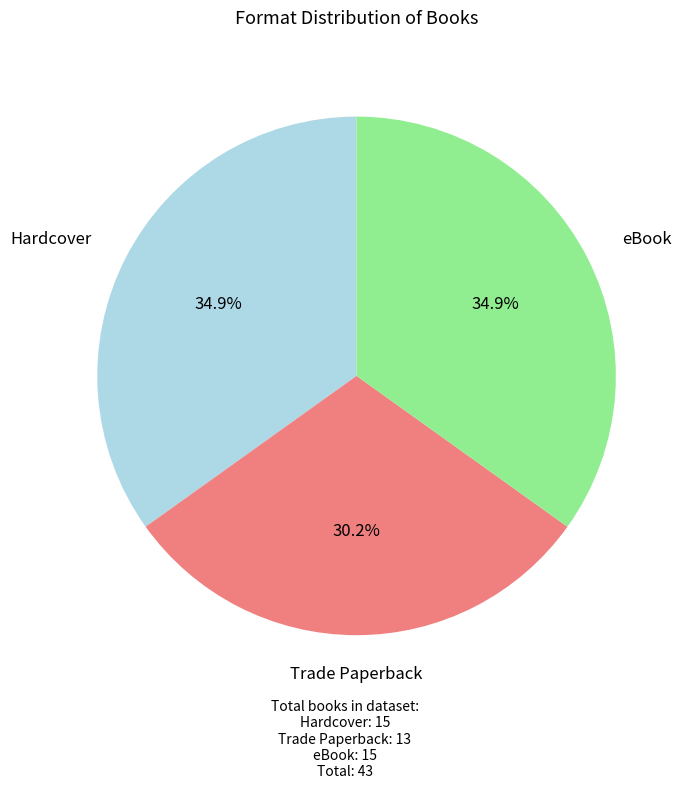

How many slices are in this pie chart?

3